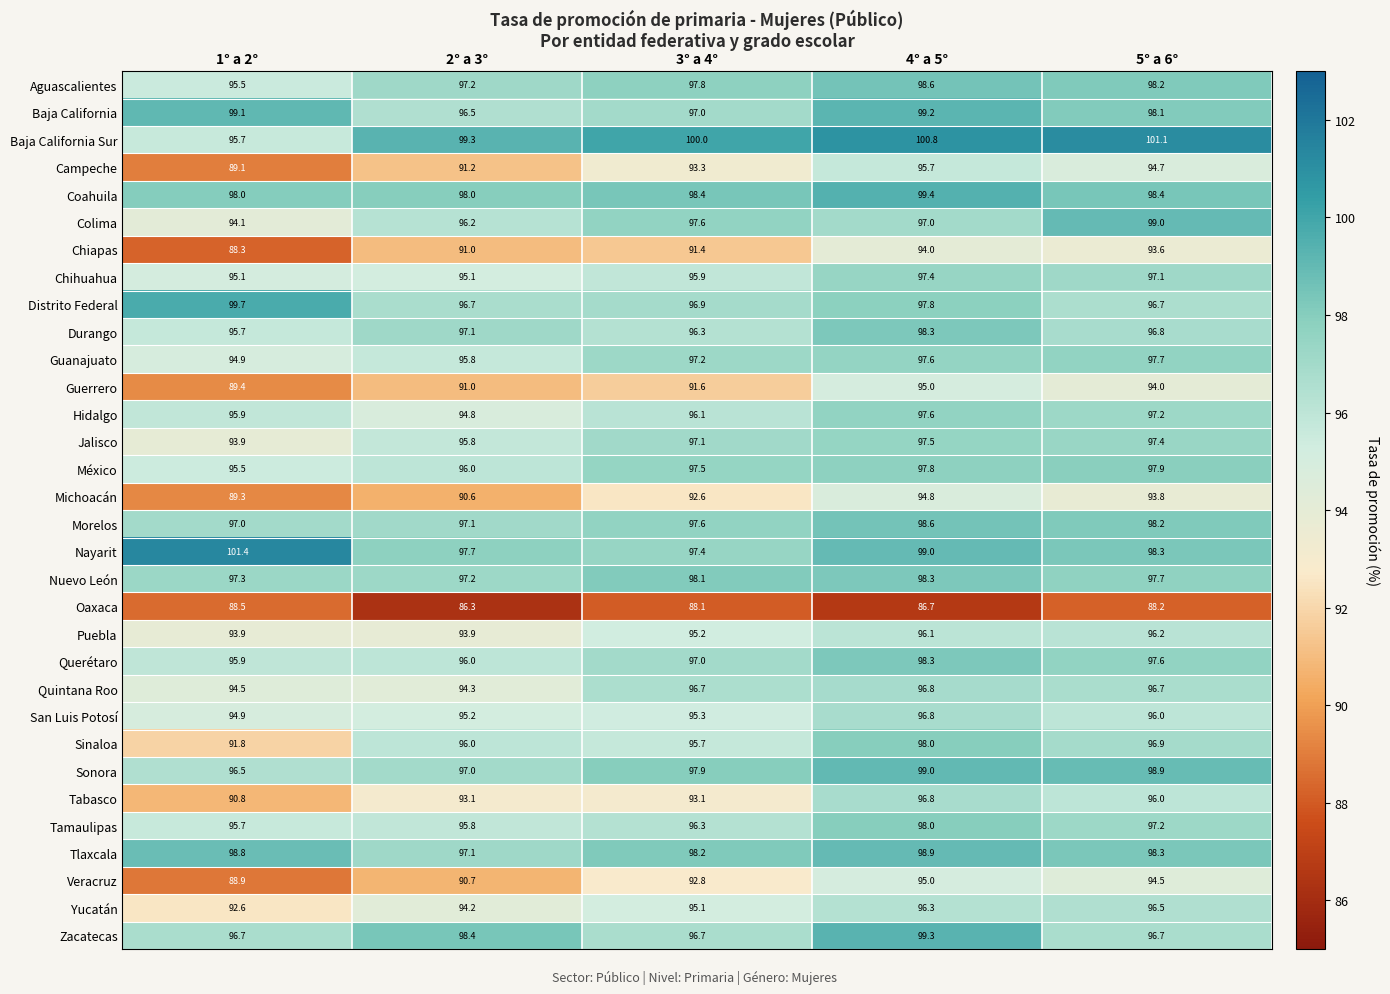

What is the minimum value shown in the chart?

86.3